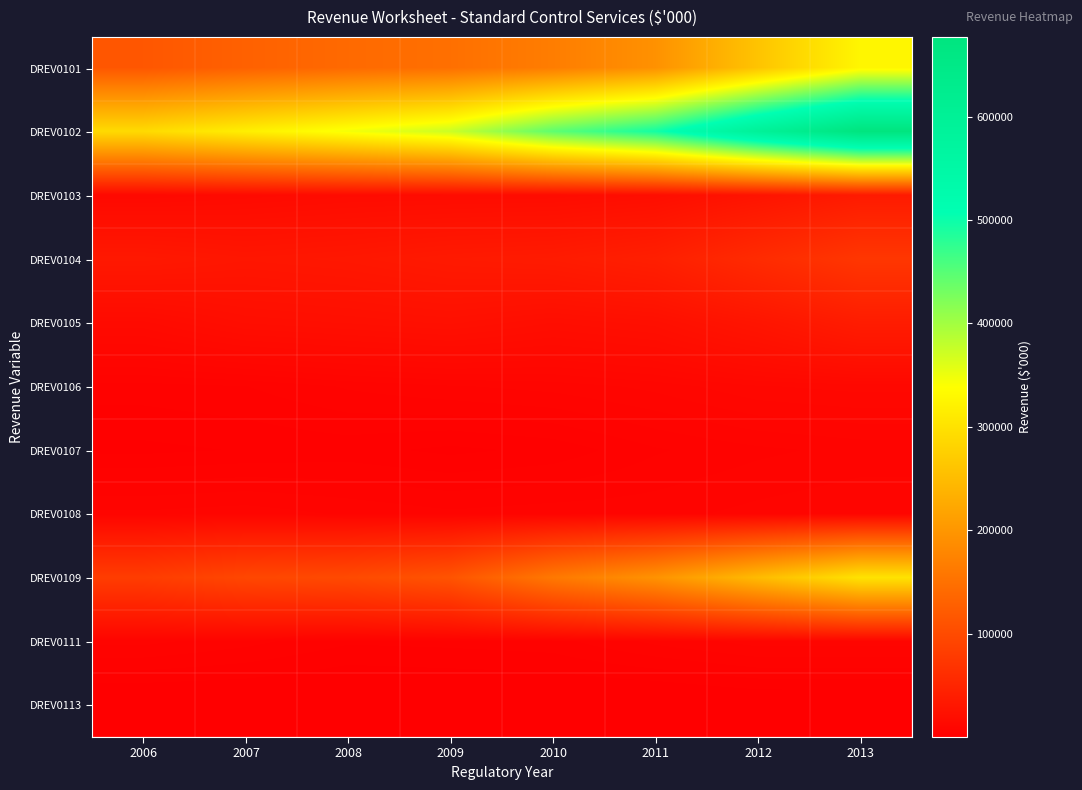

Count the number of data series in this chart.

11